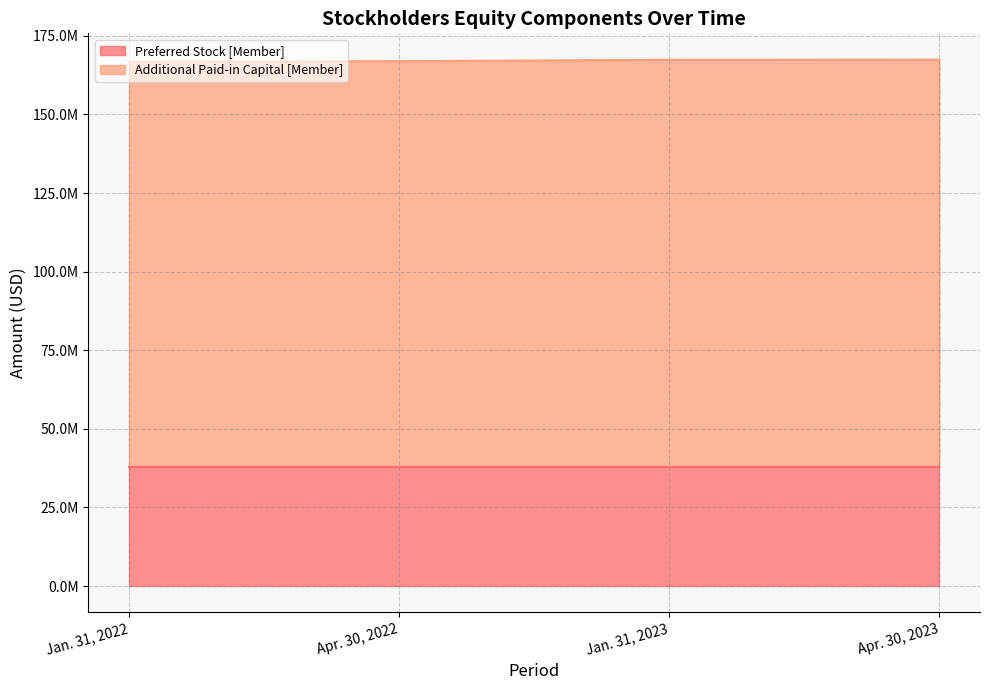

The chart shows a value of 166941000 at Apr. 30, 2022. True or false?

True